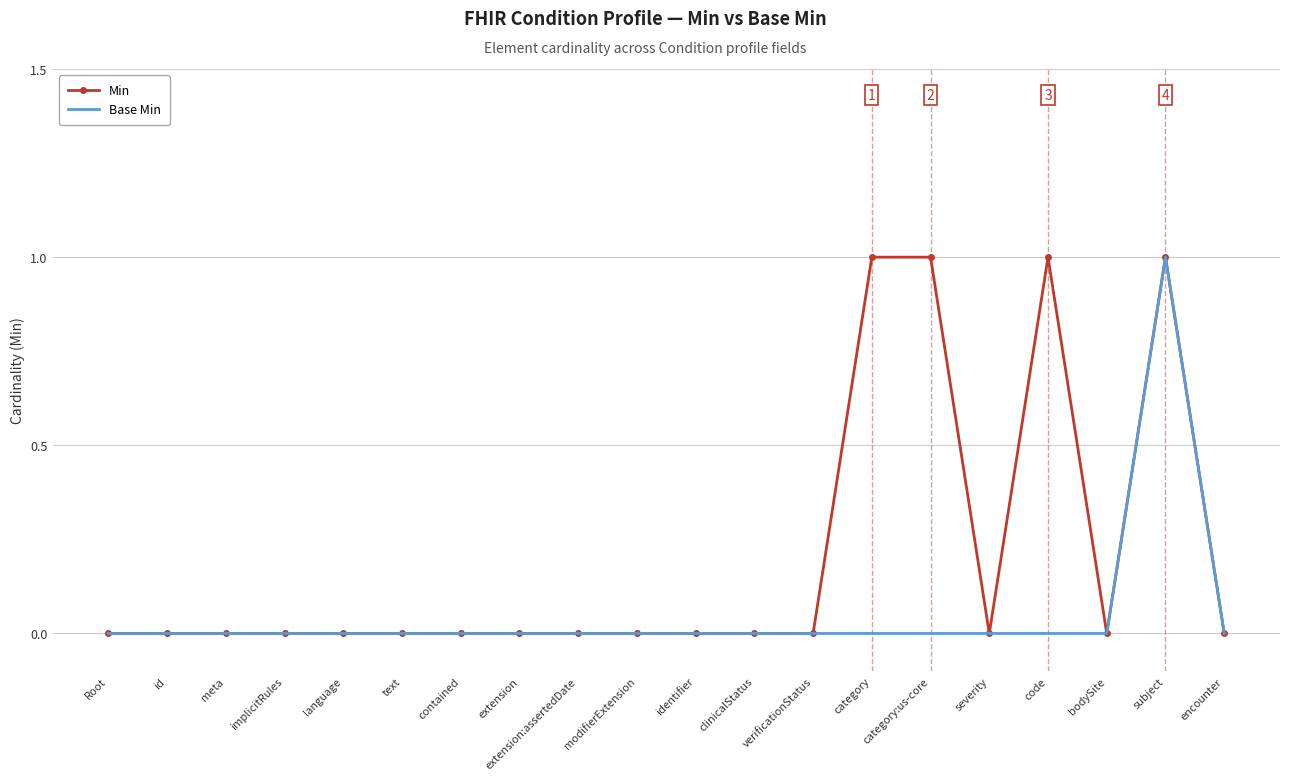

Is it true that Min equals 0 at Root?

True